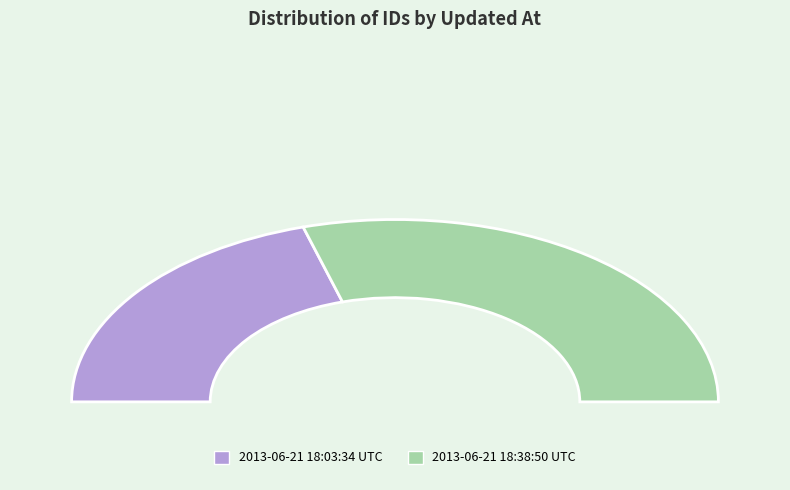

Does 2013-06-21 18:38:50 UTC represent more than half of the total?

Yes